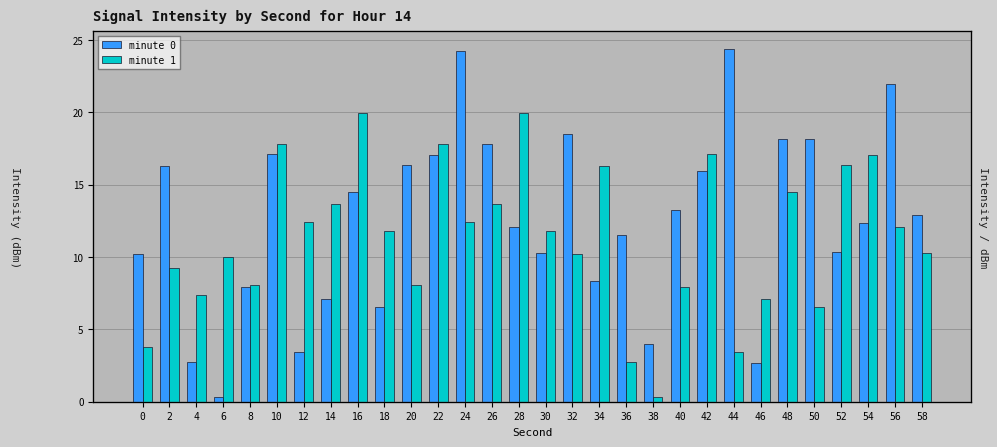

What are all the series names shown in the legend?

minute 0, minute 1